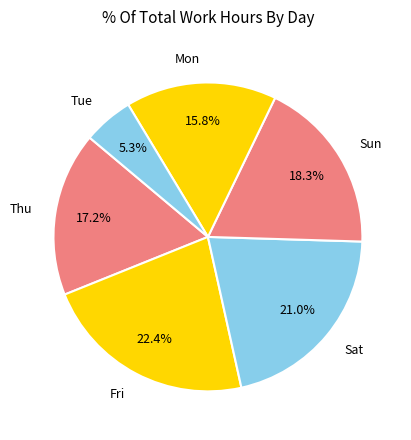

Which slice is the largest?

Fri